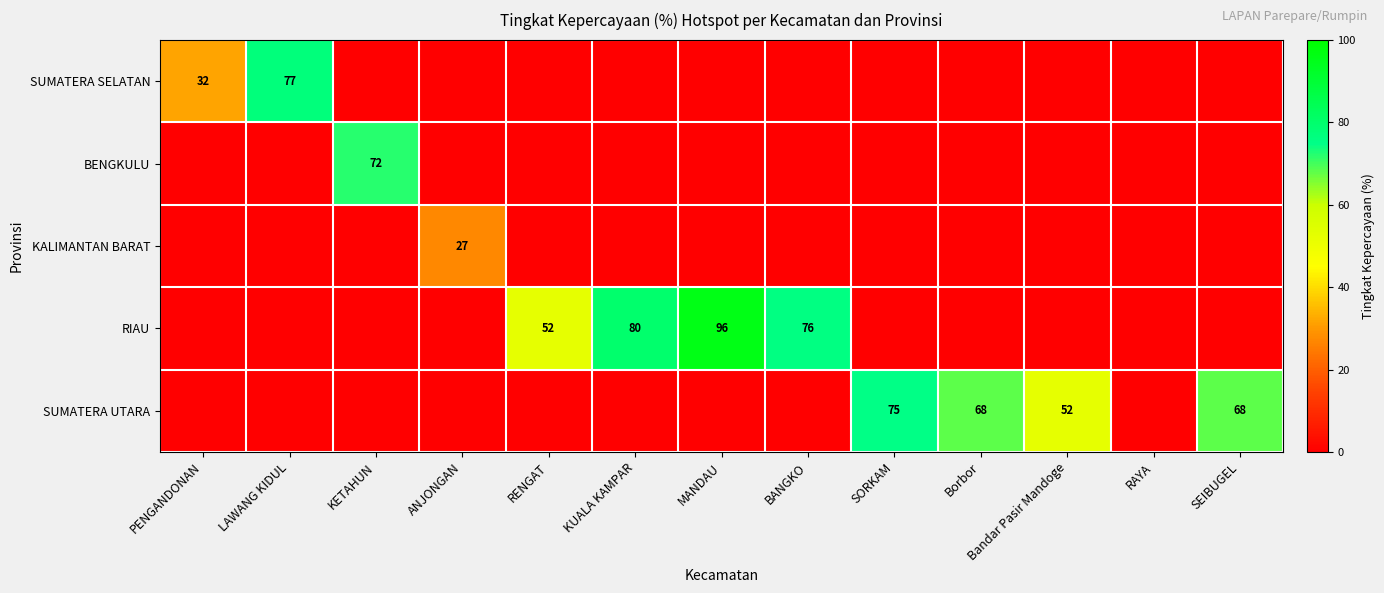

The value of RIAU at KUALA KAMPAR is 80. True or false?

True